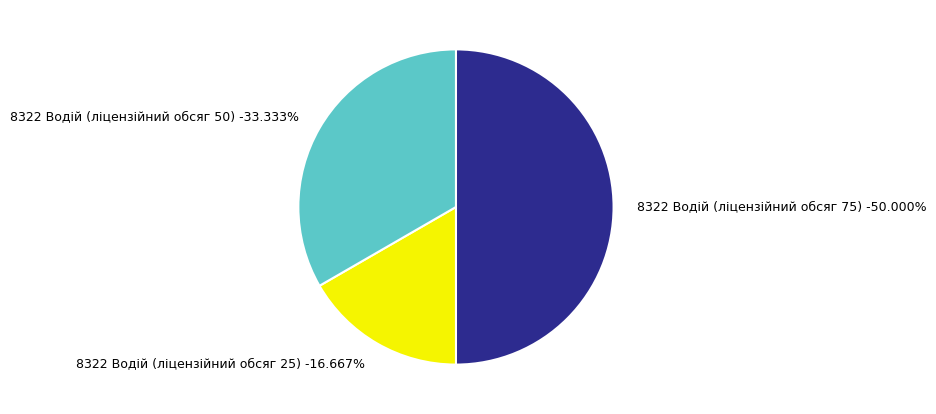

Which slice is the largest?

8322 Водій (ліцензійний обсяг 75)